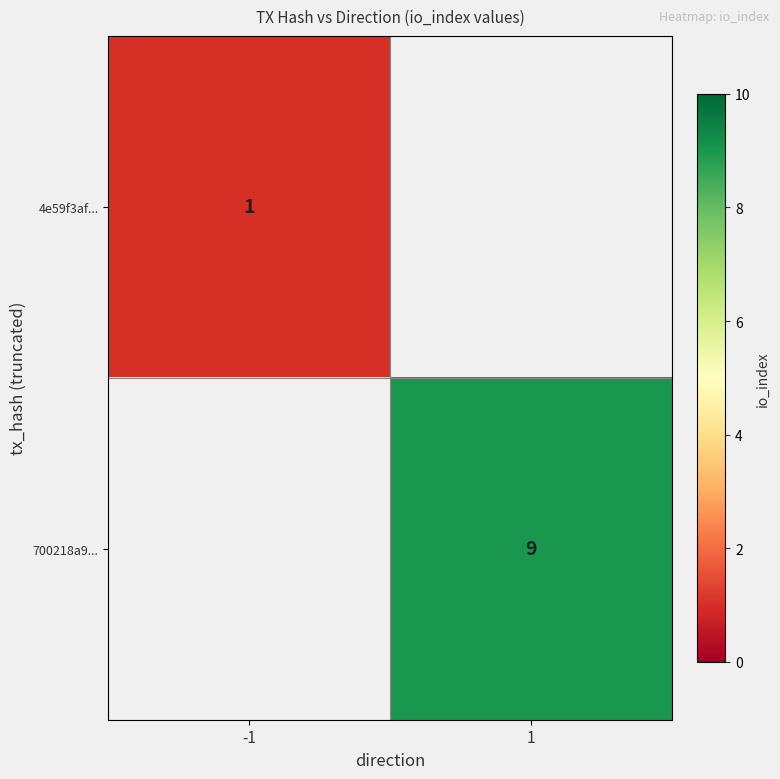

Is it true that 700218a9... equals 12 at 1?

False